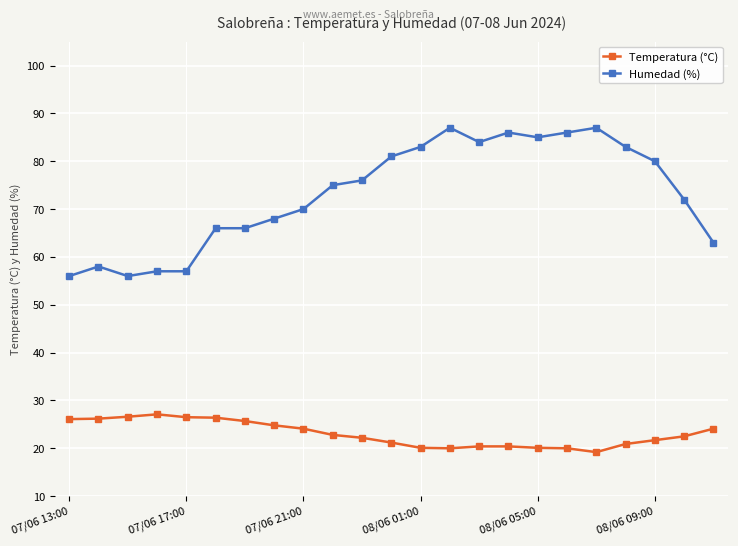

At how many categories does at least one series exceed 45?

23